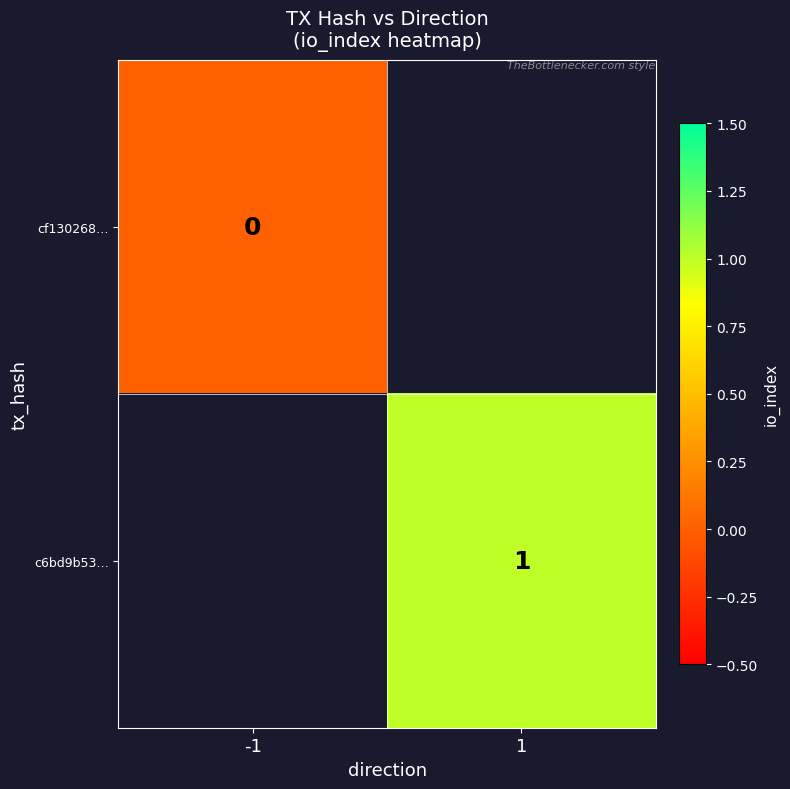

Which label corresponds to the largest value in the chart?

1